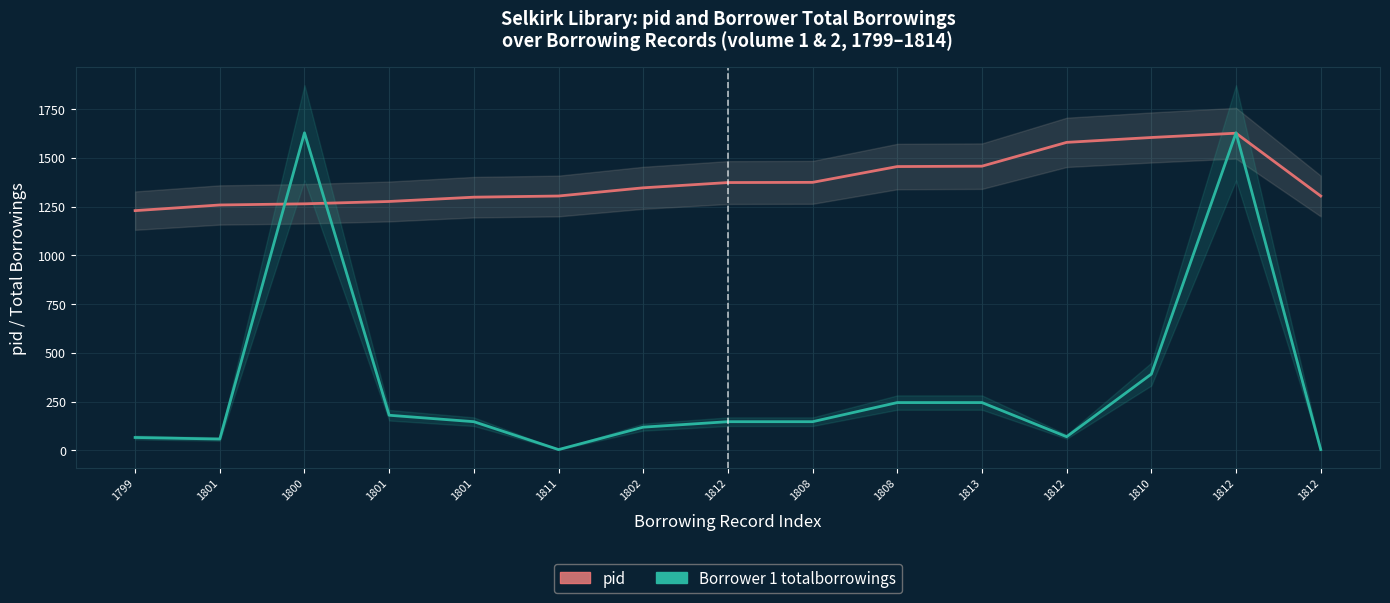

At which category does Borrower 1 totalborrowings reach its first local valley?

1801